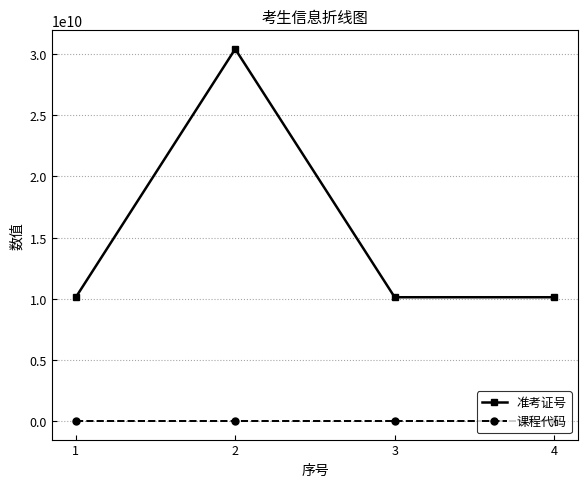

Which series changed the most between 2 and 3?

准考证号